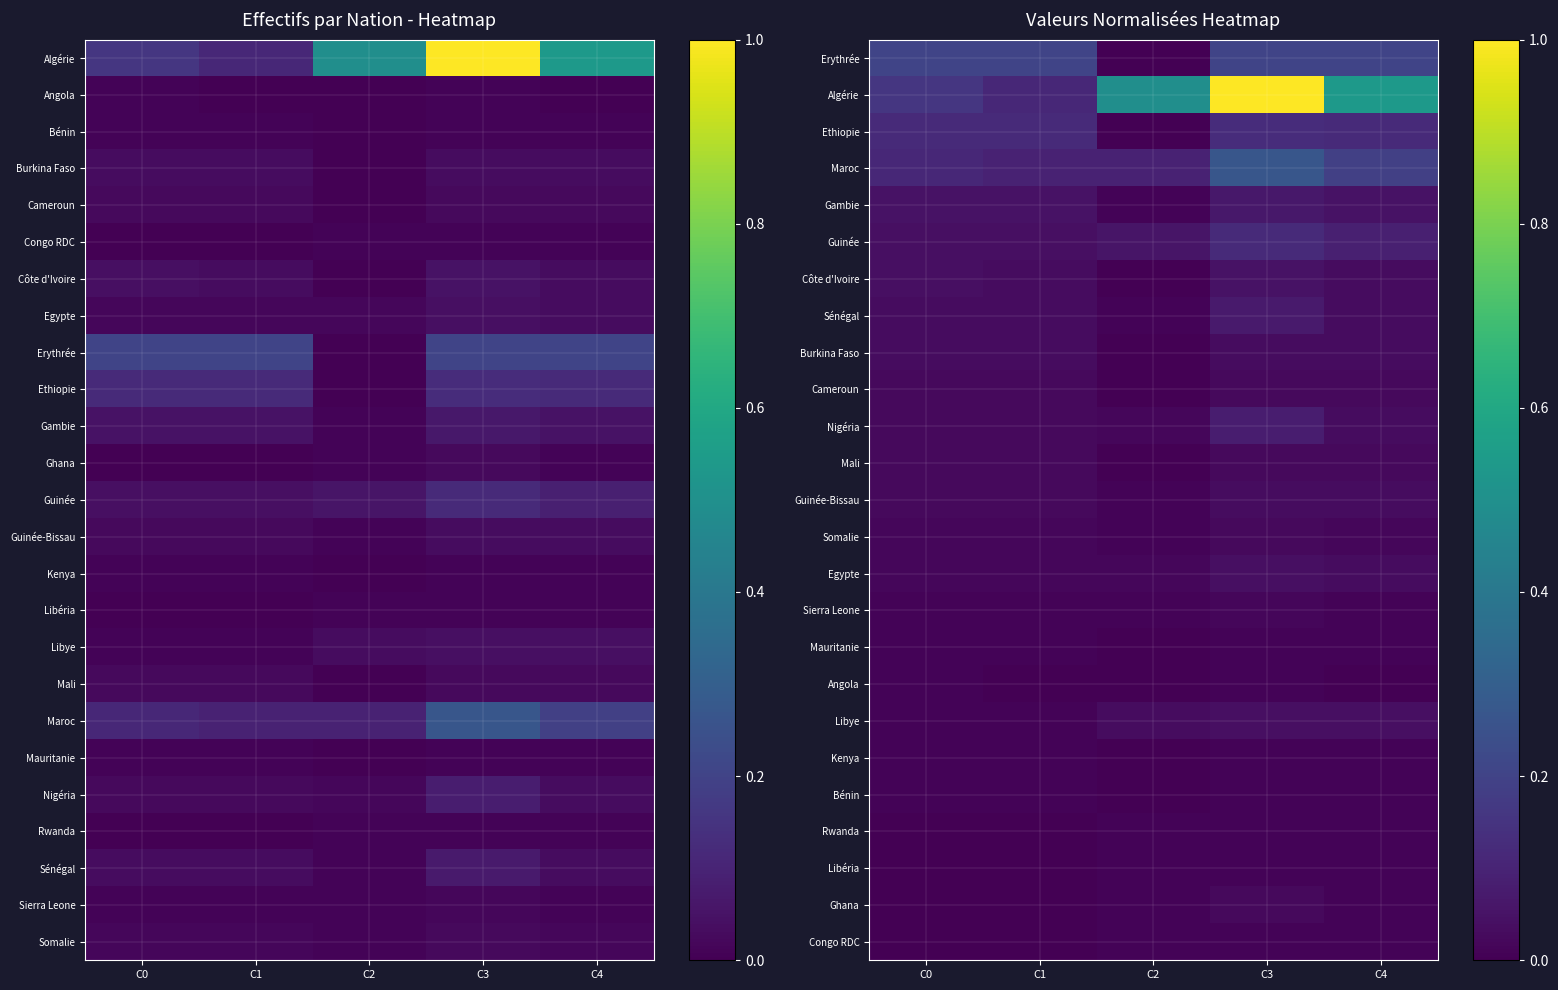

The Nigéria series shows 0.0 at C4. True or false?

False